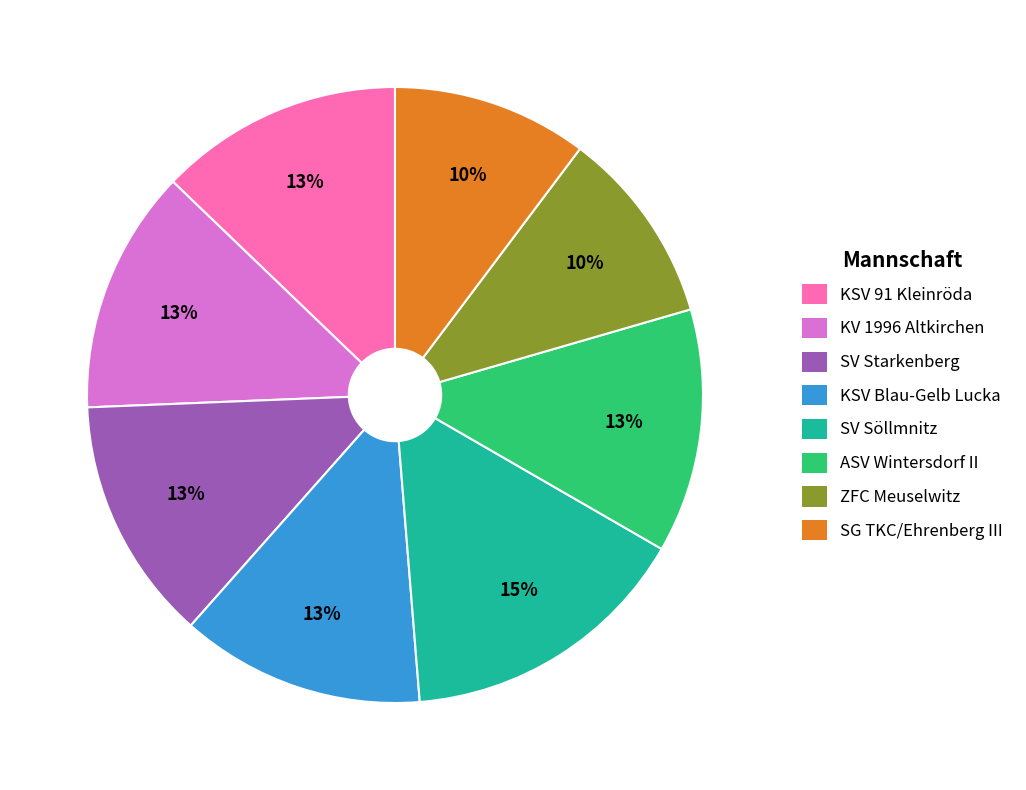

Is SV Starkenberg the majority of the pie?

No